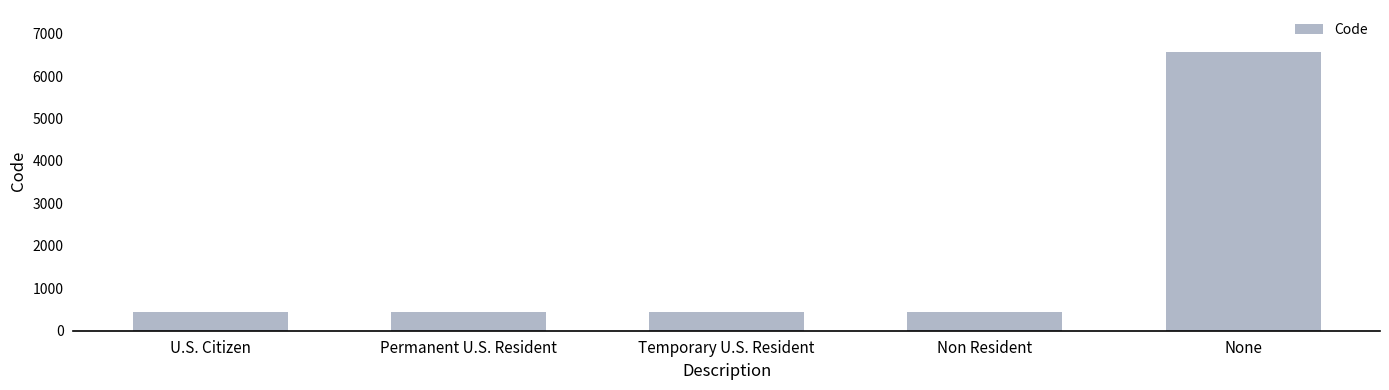

What is the difference between the second highest and minimum values?

4